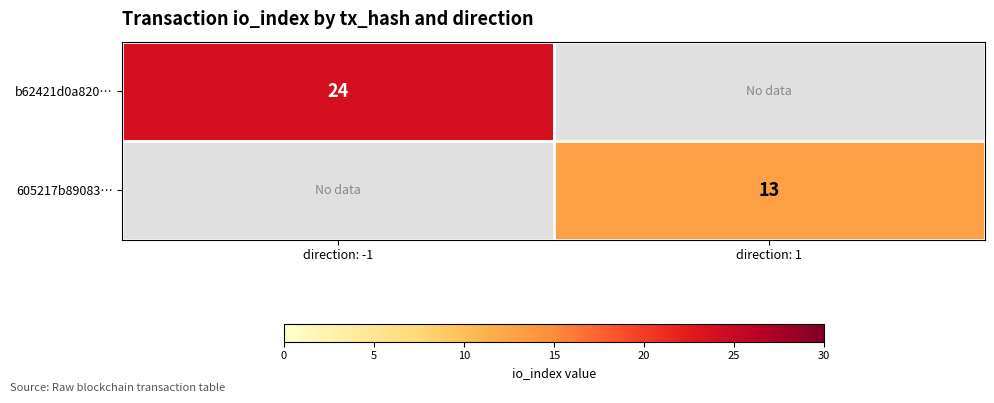

True or false: b62421d0a820… has a value of 31 at direction: -1.

False